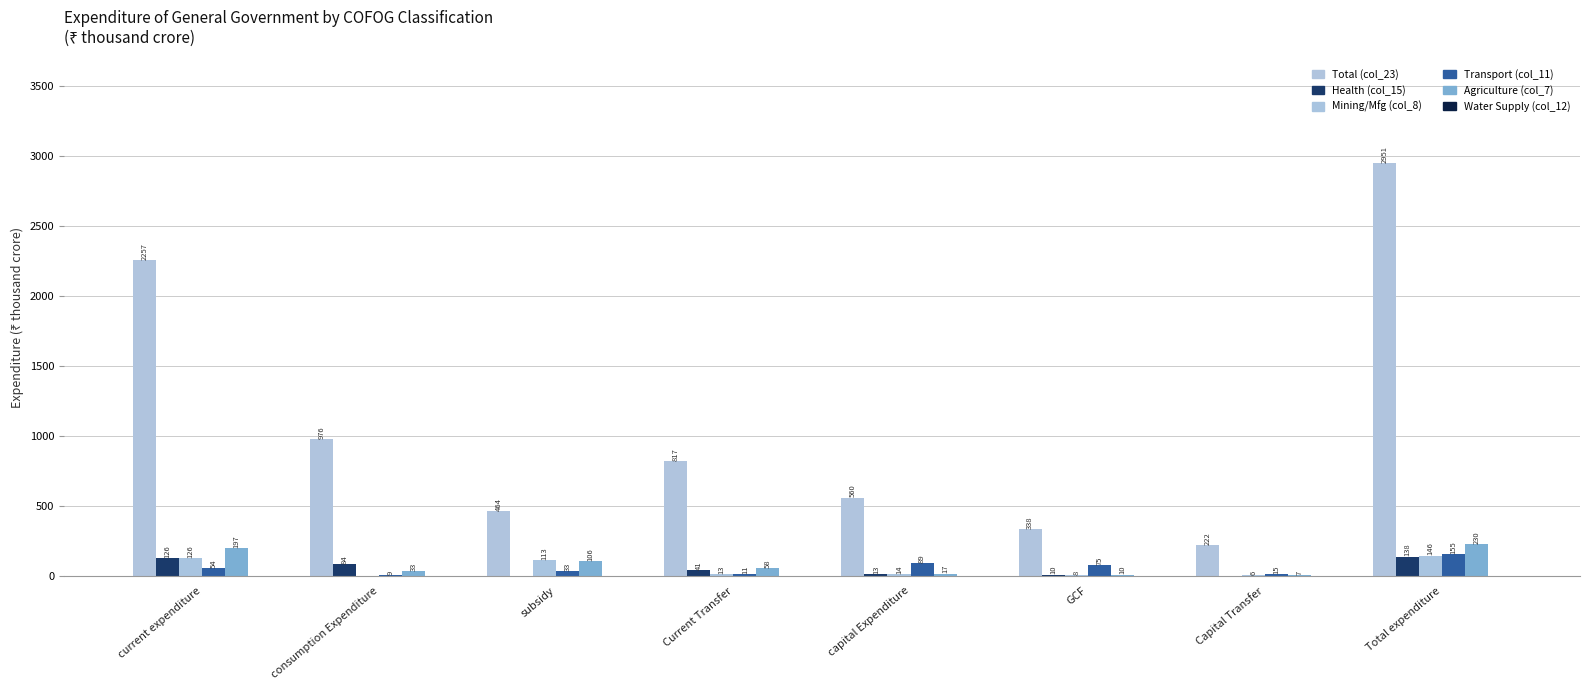

What is the value of the Water Supply (col_12) bar at the 7th from the left?

0.7